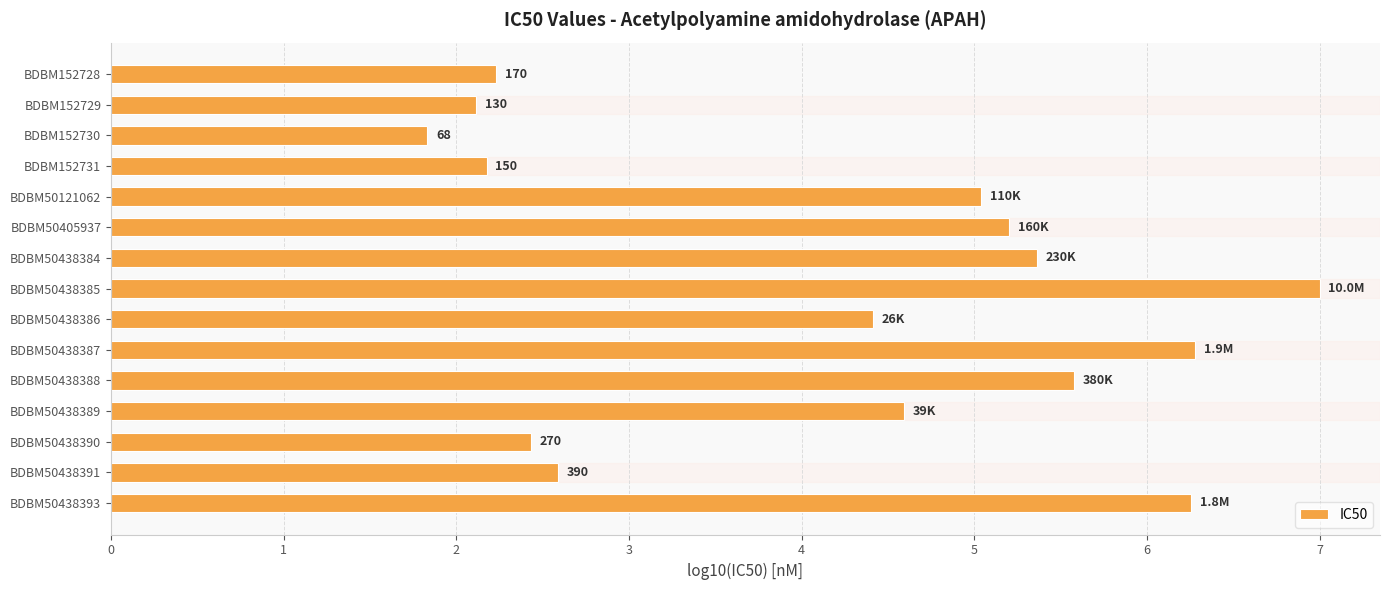

The value at BDBM152729 is 0.9. True or false?

False